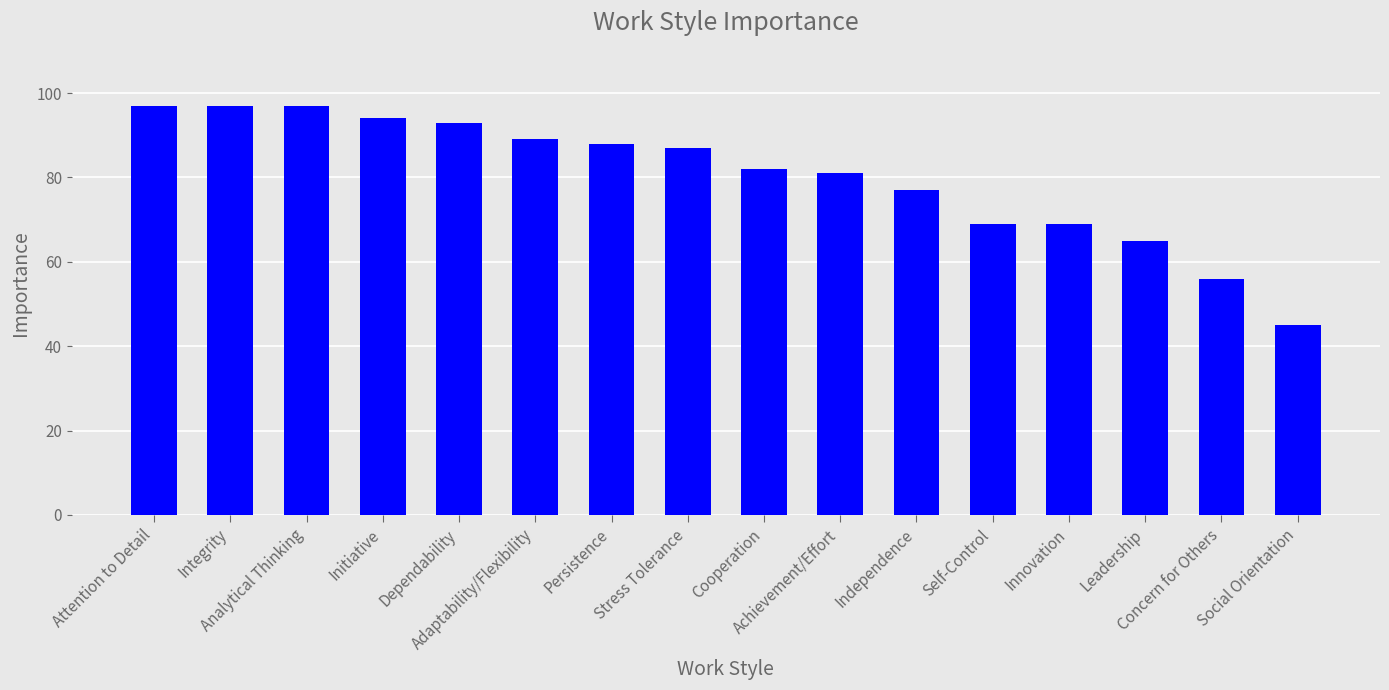

Reading left to right, transcribe all the data shown in this chart.

97	97	97	94	93	89	88	87	82	81	77	69	69	65	56	45